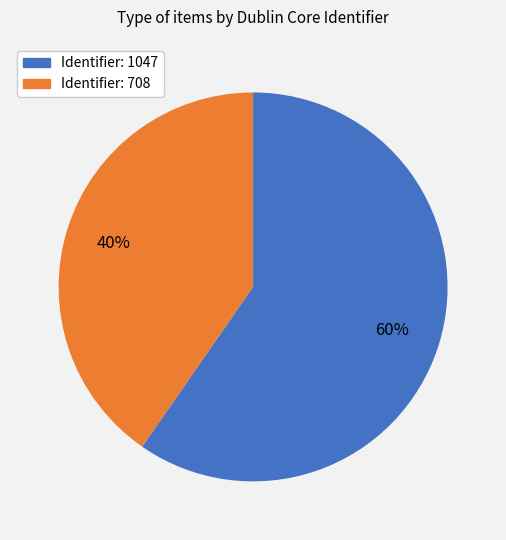

To the nearest percent, what is the average slice percentage?

50%